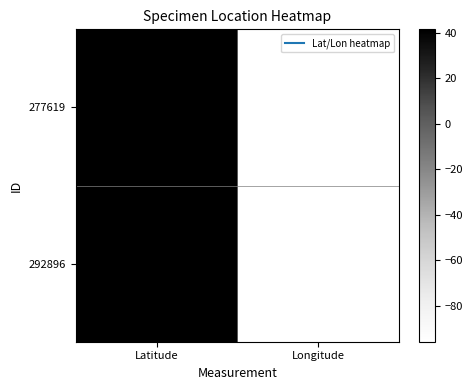

Between Longitude and Latitude, which is larger?

Latitude